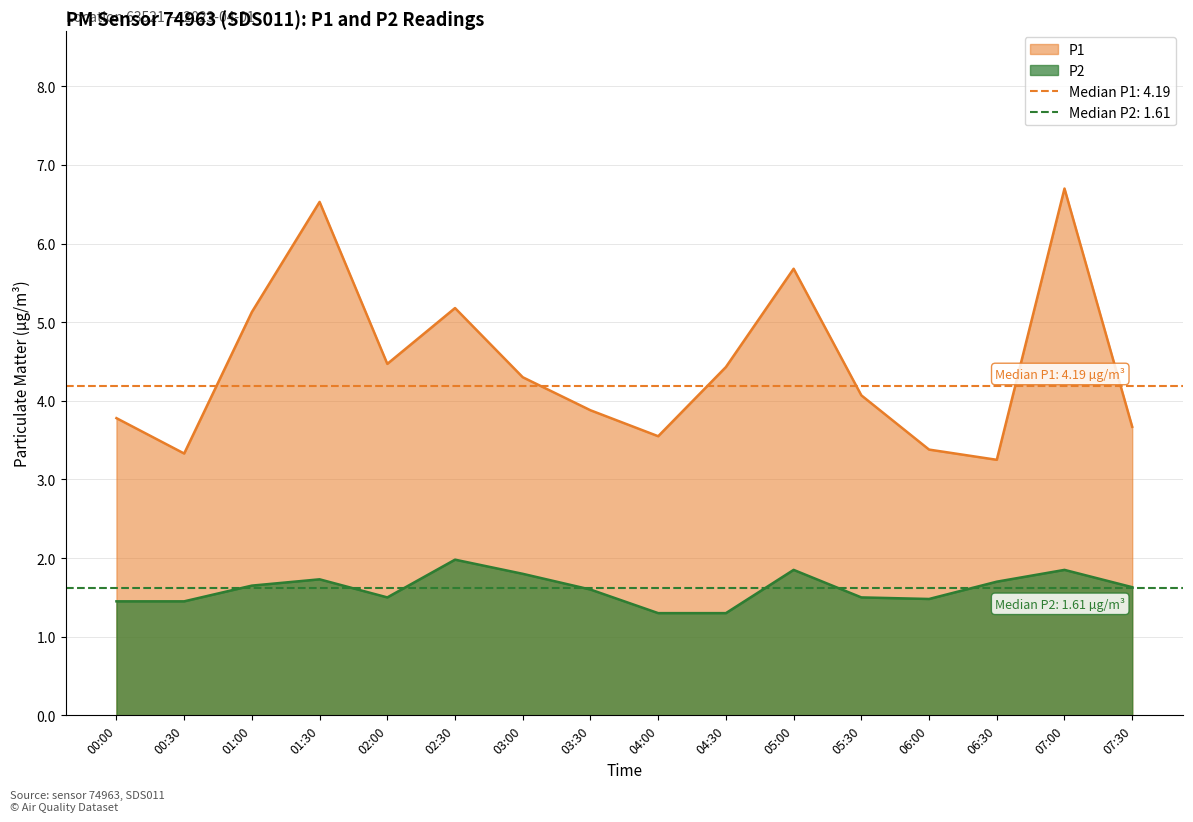

Is it true that P2 equals 2.3 at 06:30?

False